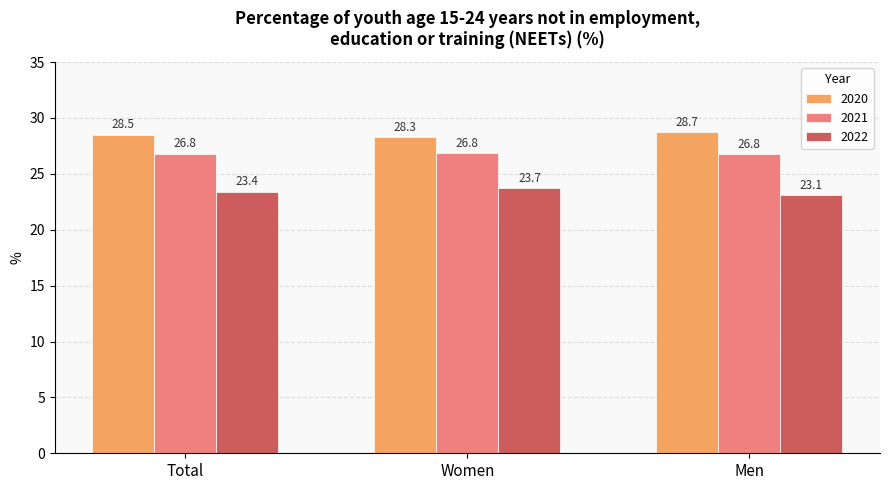

What value does the 2022 series have at Men?

23.1